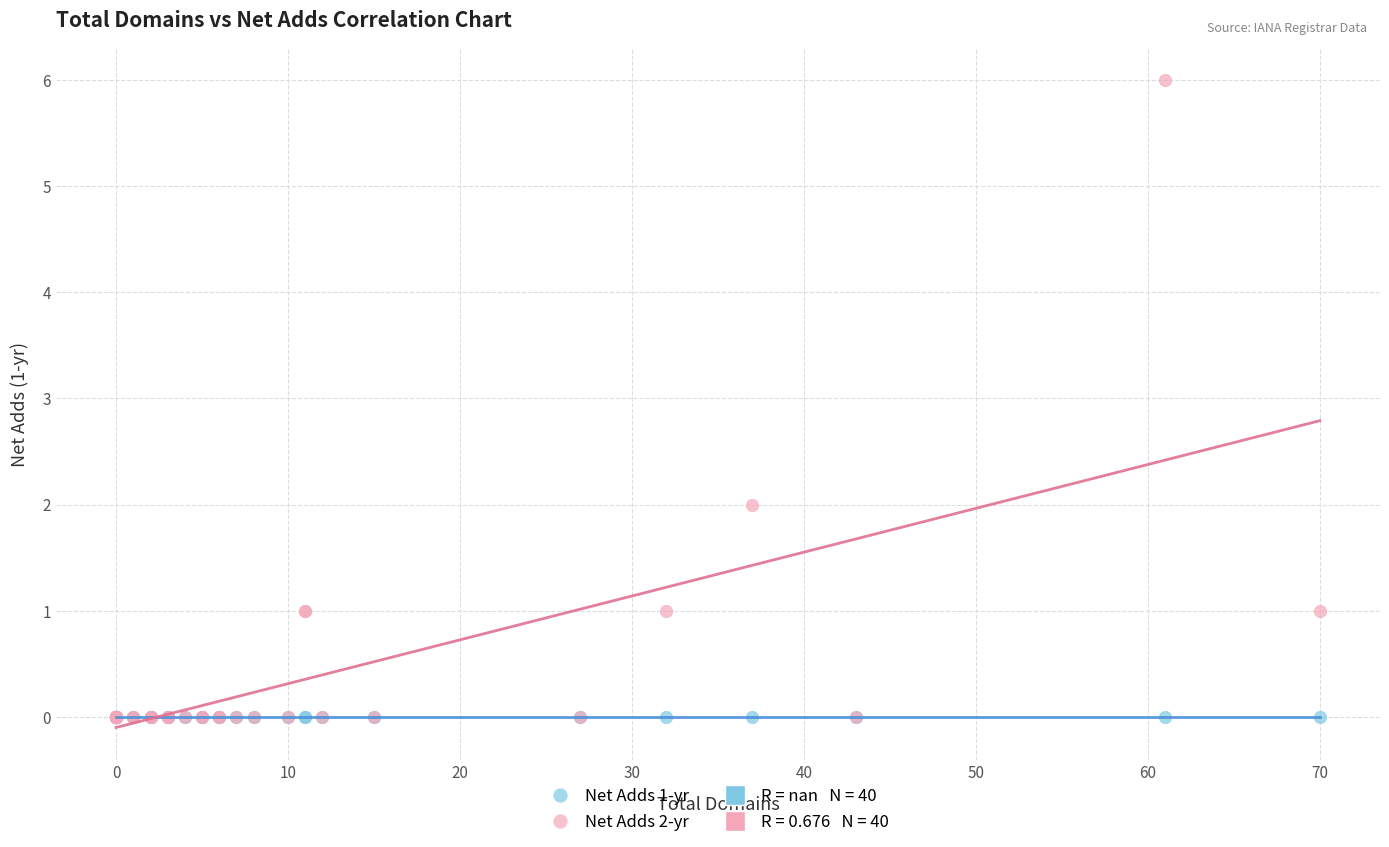

Which series contains the highest Y value?

Net Adds 2-yr